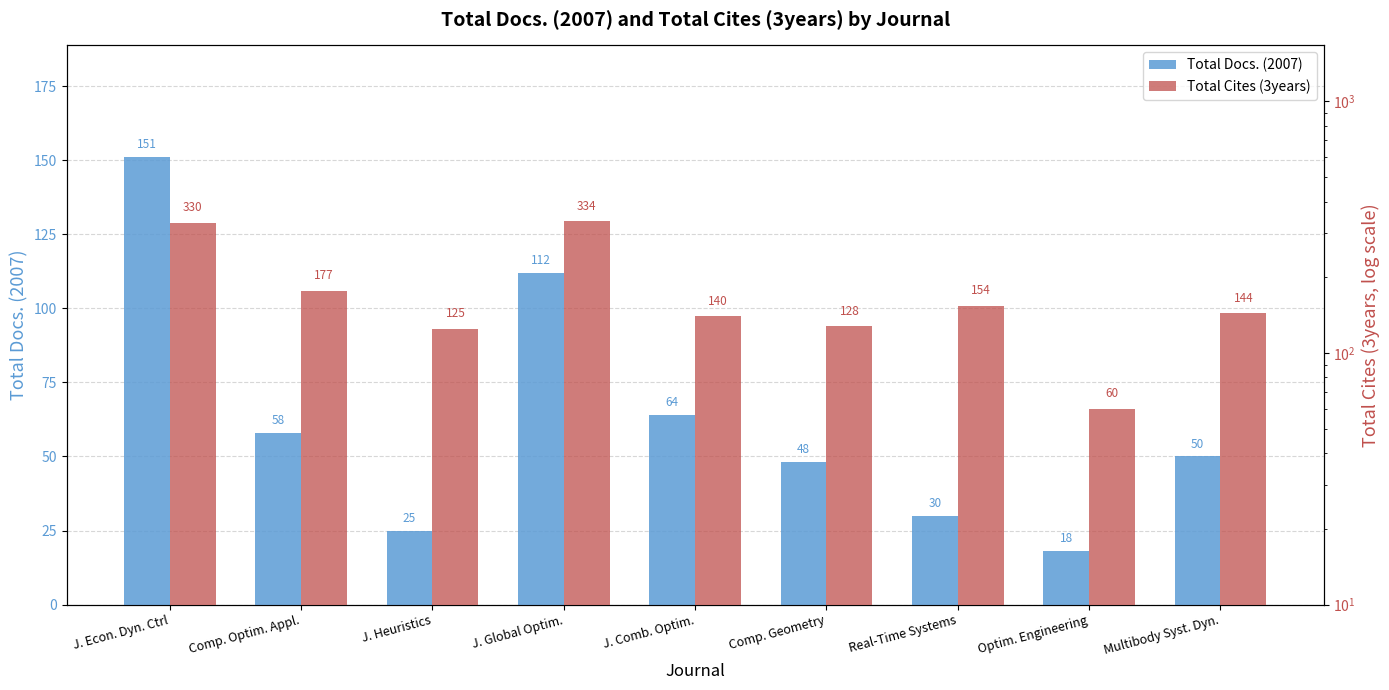

Reading left to right, list all the values displayed in this chart.

Total Docs. (2007): 151	58	25	112	64	48	30	18	50
Total Cites (3years): 330	177	125	334	140	128	154	60	144